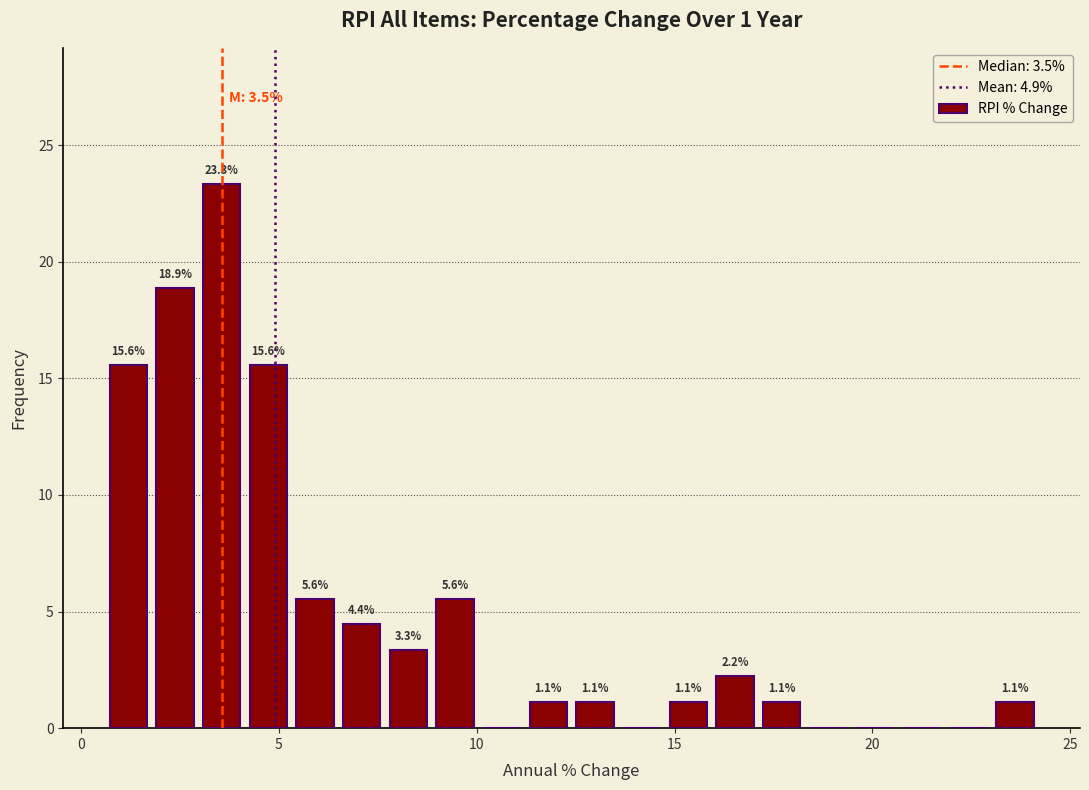

Read against the x-axis, roughly where is the centre of the tallest bar?

3.5